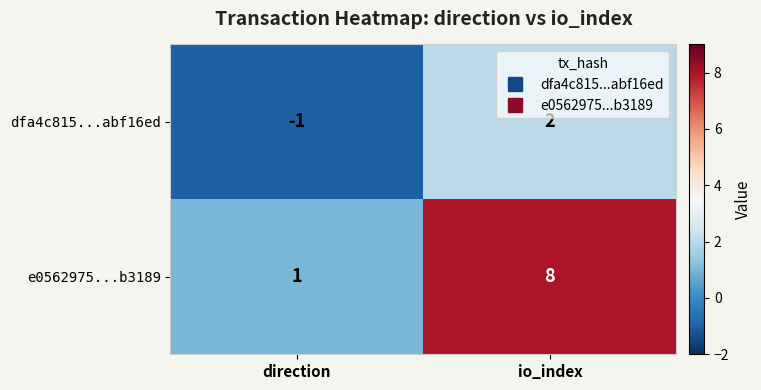

Rank the series by their average value, from lowest to highest.

dfa4c815...abf16ed, e0562975...b3189